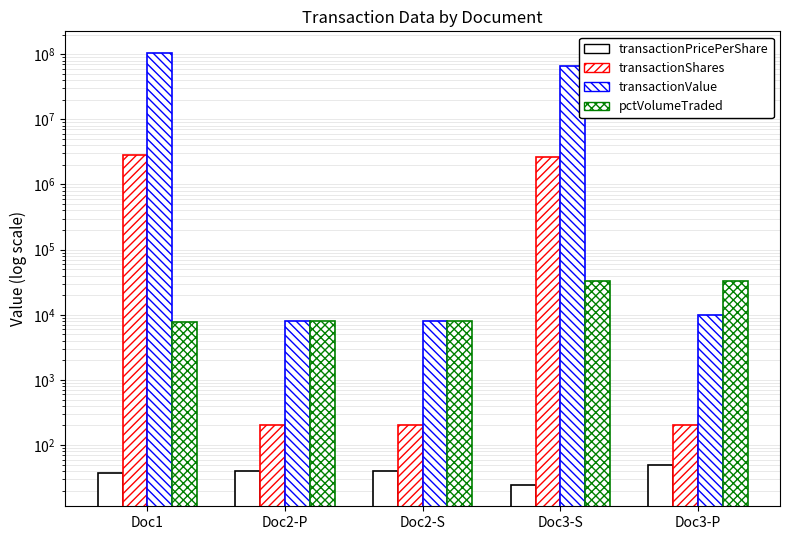

What is the sum of all transactionValue values?

170647418.0